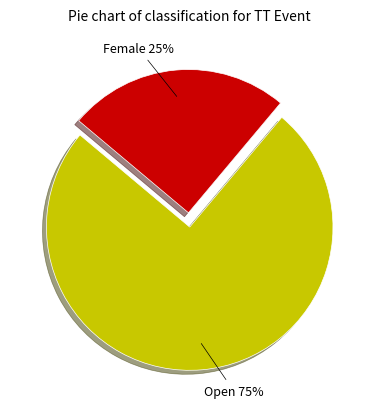

To the nearest percent, what is the difference between the largest and smallest slice percentages?

50%